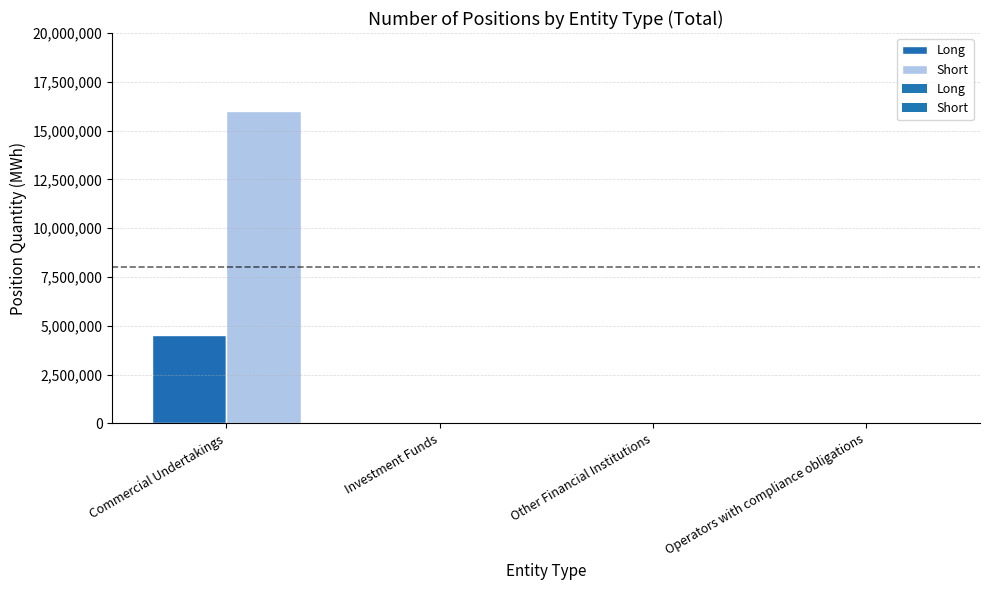

What is the maximum value shown in the chart?

16024774